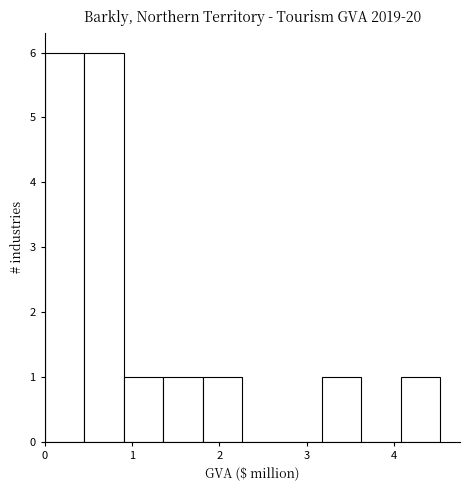

Reading left to right, list every bar in this chart as the range it spans on the x-axis followed by its height. Neither the bar edges nor the heights are printed on the chart, so give them approximately, as read against the axes.

0.0 to 0.5: 6
0.5 to 0.9: 6
0.9 to 1.4: 1
1.4 to 1.8: 1
1.8 to 2.3: 1
2.3 to 2.7: 0
2.7 to 3.2: 0
3.2 to 3.6: 1
3.6 to 4.1: 0
4.1 to 4.5: 1